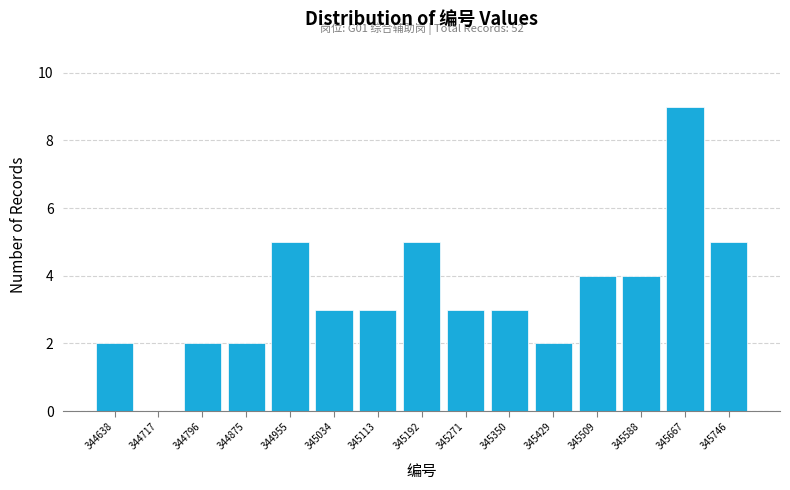

Over which range of the x-axis is the bar tallest?

345630 to 345710